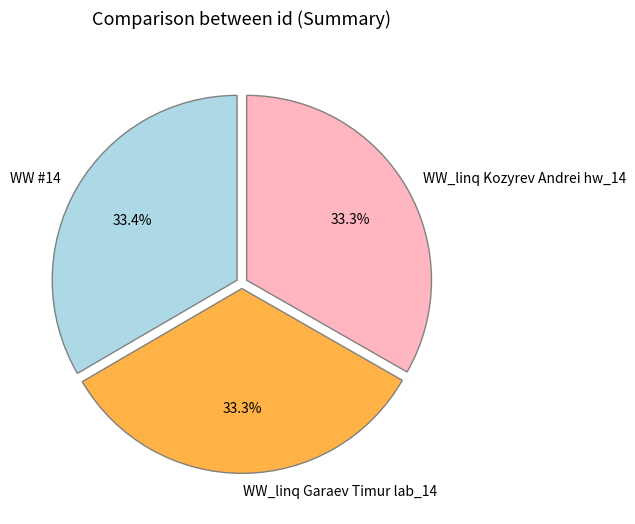

To the nearest percent, what portion does WW_linq Kozyrev Andrei hw_14 represent?

33%